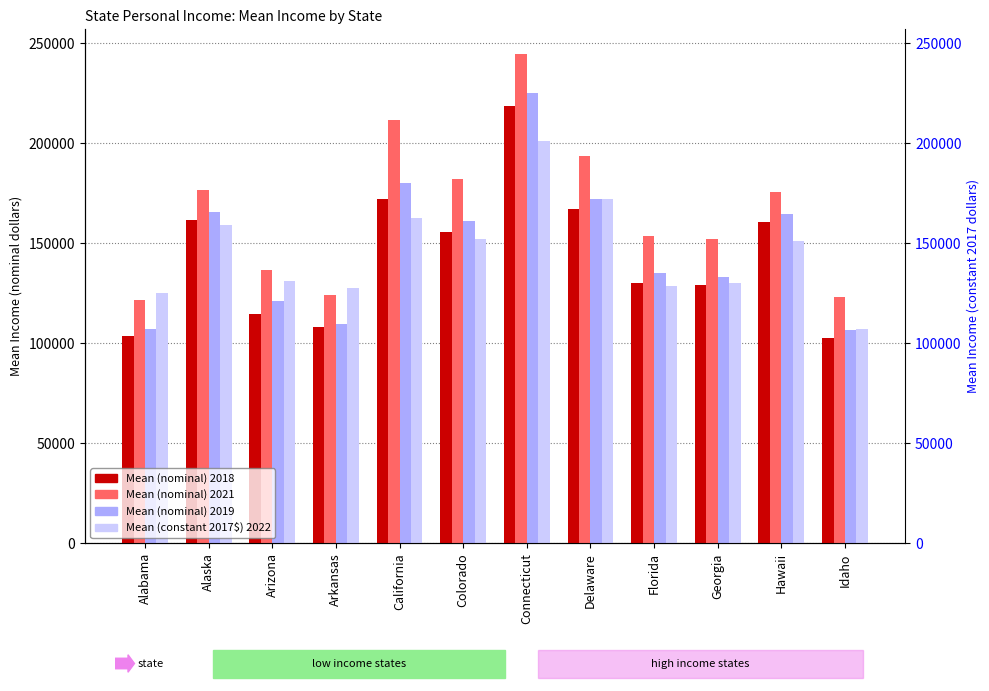

Which has a higher value, Connecticut or Arizona?

Connecticut